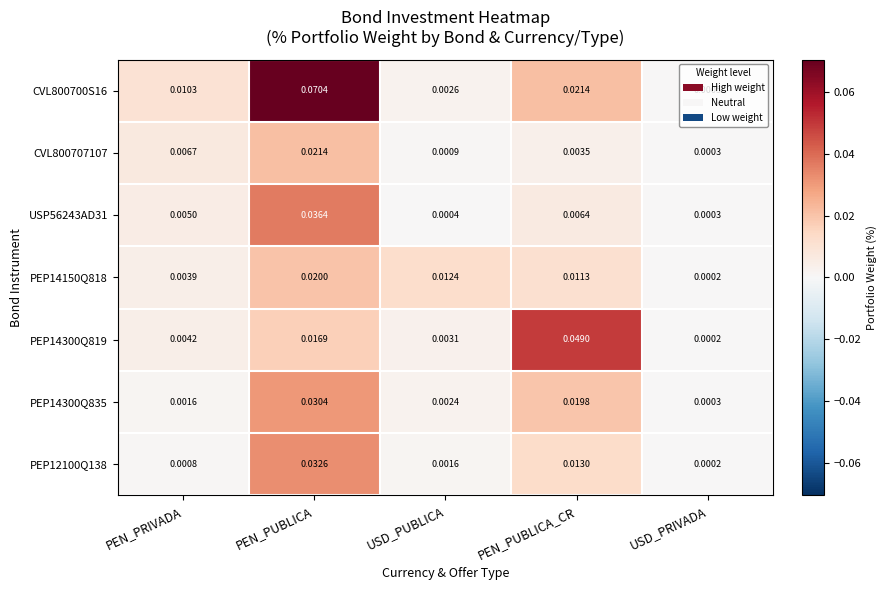

Which series changed the most between PEN_PUBLICA and USD_PRIVADA?

CVL800700S16